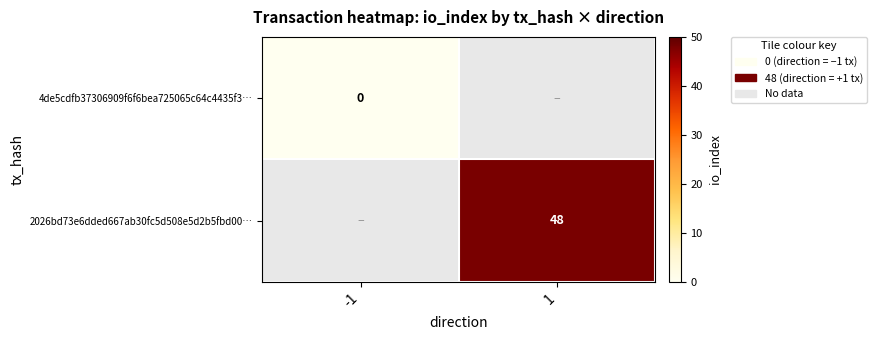

At which label does 4de5cdfb37306909f6f6bea725065c64c4435f3… reach its peak?

-1